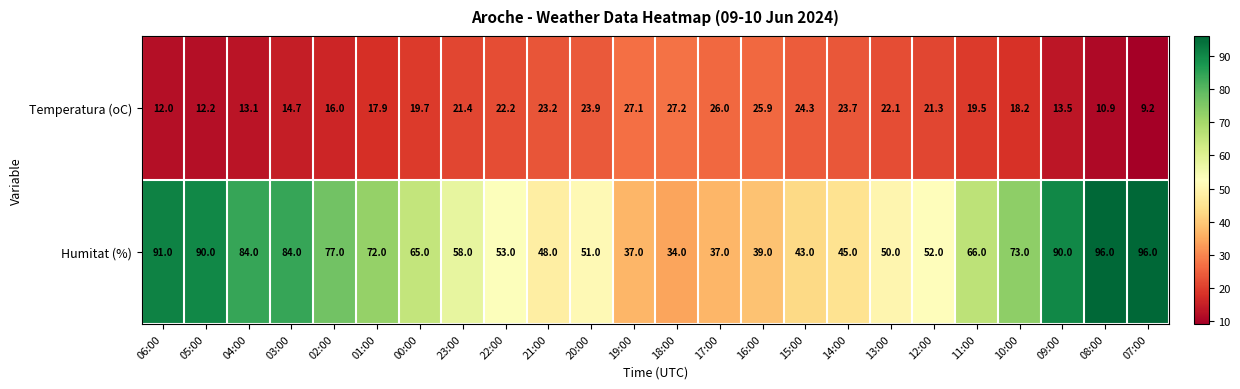

The Humitat (%) series shows 22.8 at 02:00. True or false?

False